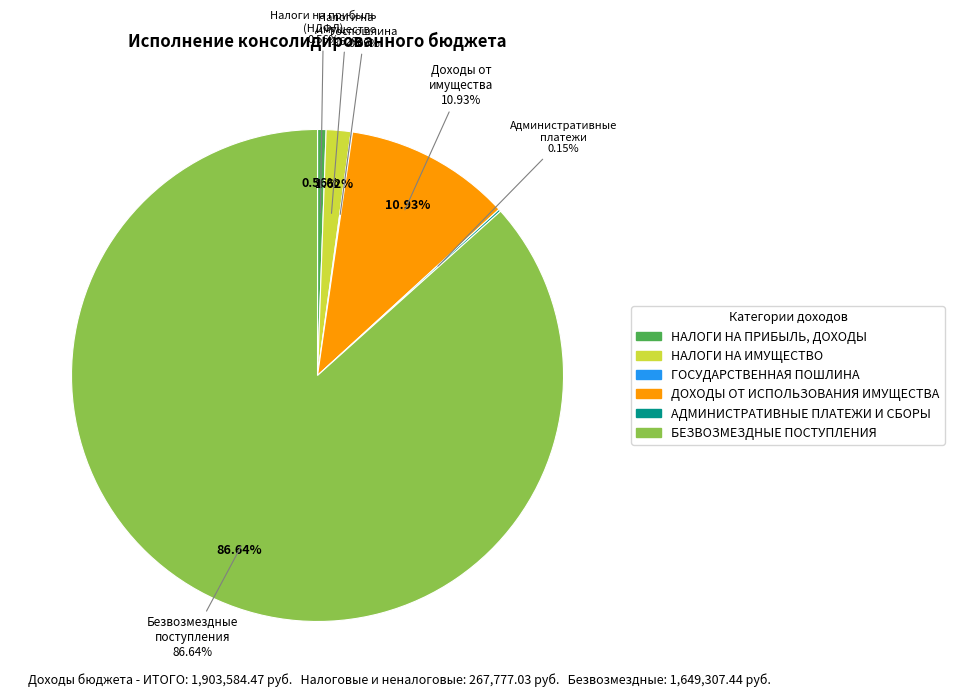

What portion of the pie excludes ГОСУДАРСТВЕННАЯ ПОШЛИНА?

99.9%